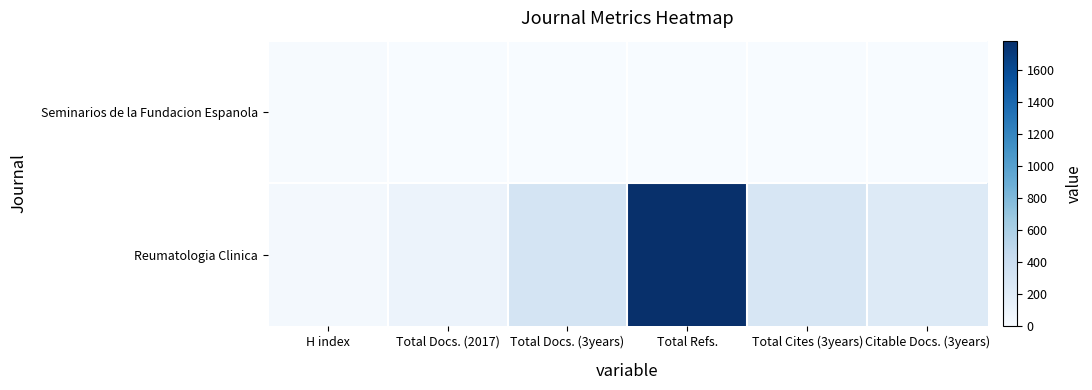

At which category is the sum across all series the highest?

Total Refs.